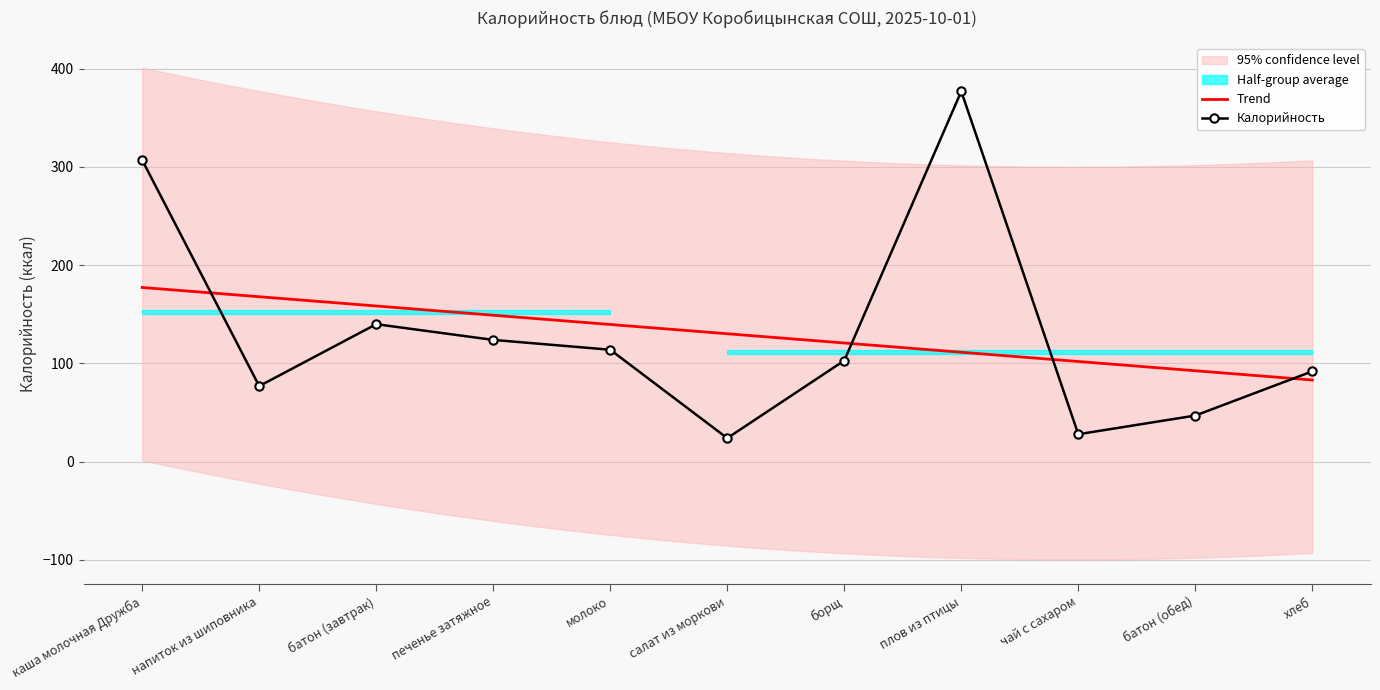

What is the value of the Калорийность point at the 6th from the left?

24